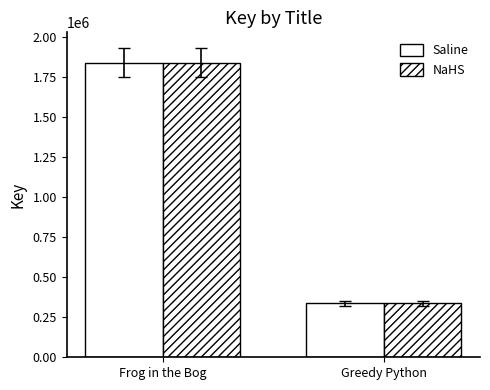

How many data points does each series have?

2